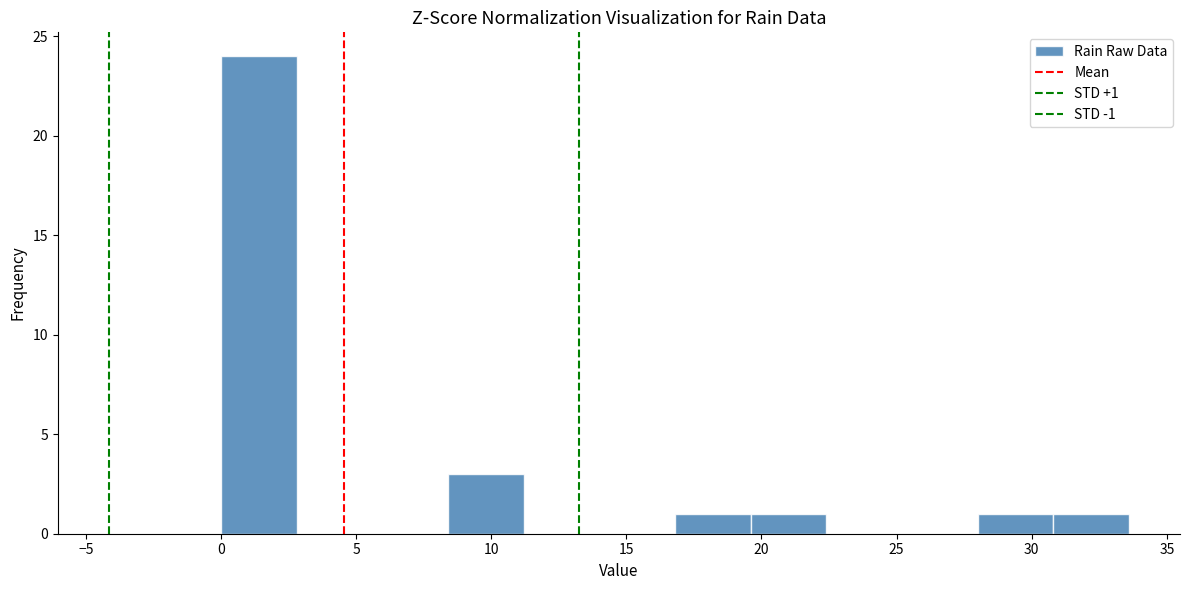

Over which range of the x-axis is the bar tallest?

0.0 to 2.8